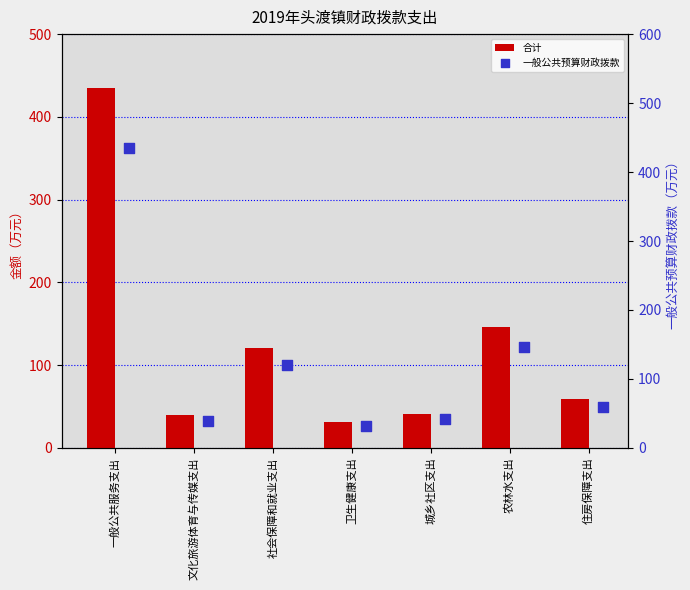

Which series reaches the minimum Y coordinate?

合计